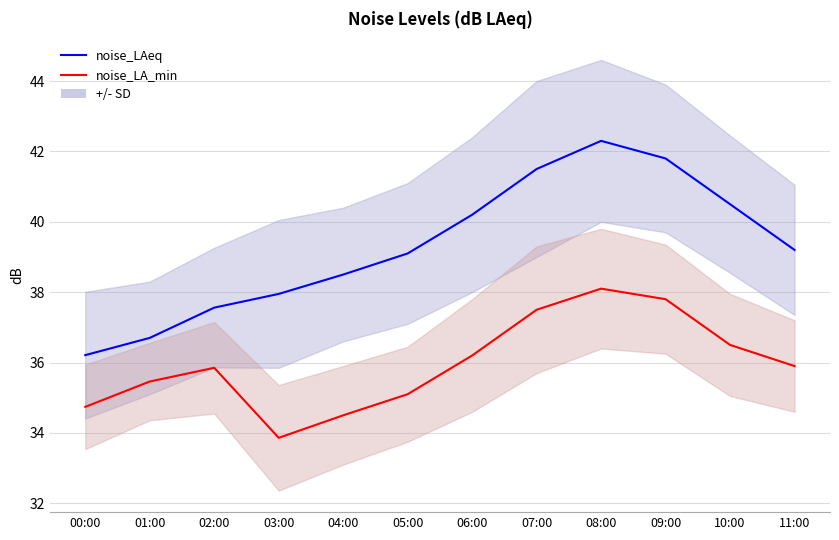

Reading left to right, list all the values displayed in this chart.

noise_LAeq: 00:00=36.2	01:00=36.7	02:00=37.6	03:00=38.0	04:00=38.5	05:00=39.1	06:00=40.2	07:00=41.5	08:00=42.3	09:00=41.8	10:00=40.5	11:00=39.2
noise_LA_min: 00:00=34.7	01:00=35.5	02:00=35.9	03:00=33.9	04:00=34.5	05:00=35.1	06:00=36.2	07:00=37.5	08:00=38.1	09:00=37.8	10:00=36.5	11:00=35.9